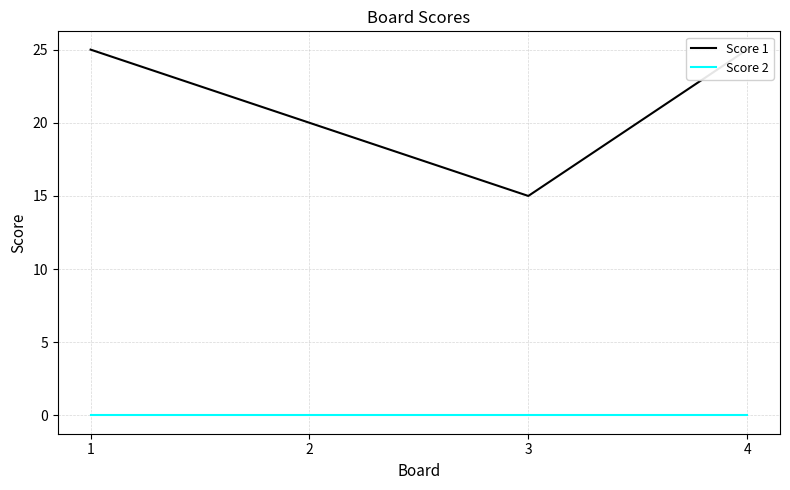

How many distinct data groups are displayed?

2